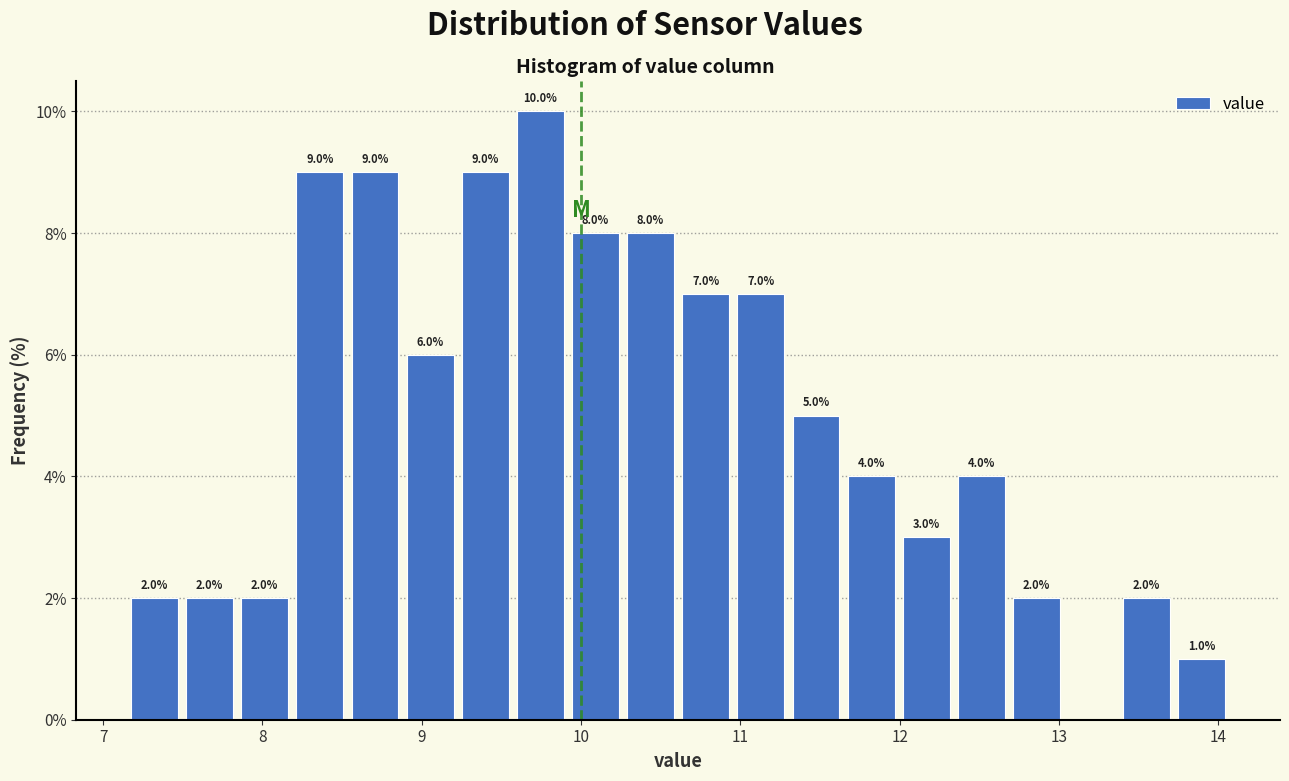

Around what value on the x-axis is the tallest bar? Give the approximate position of its centre, as read against the axis.

9.7